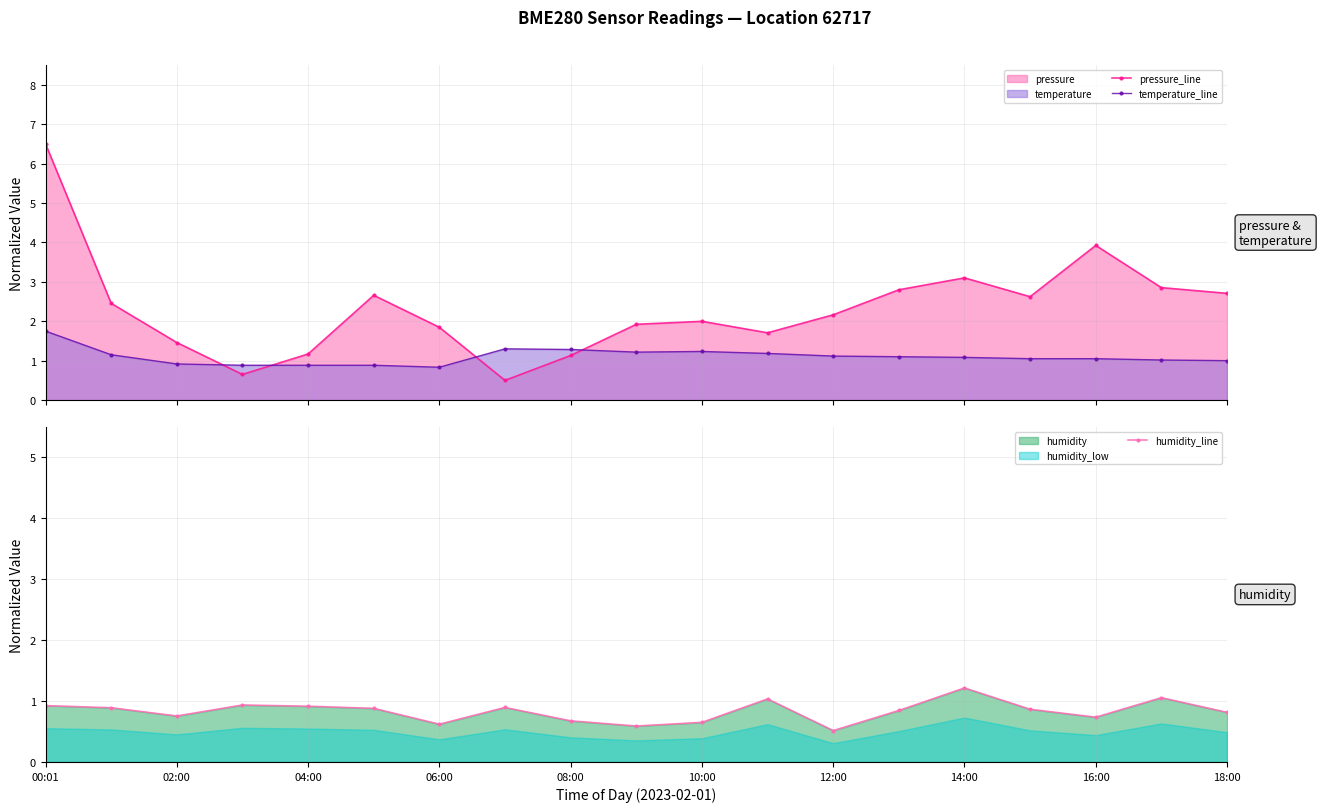

What is the highest value of the temperature_line series?

1.8